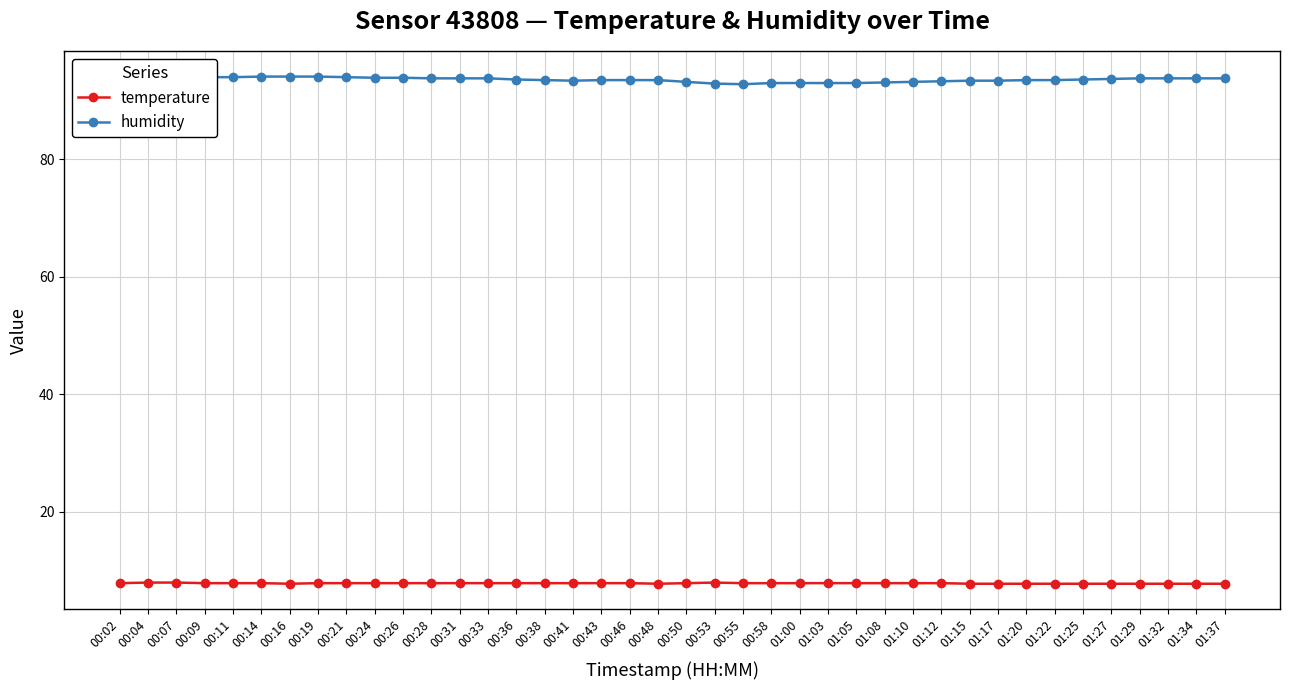

What is the average value of the humidity series?

93.6